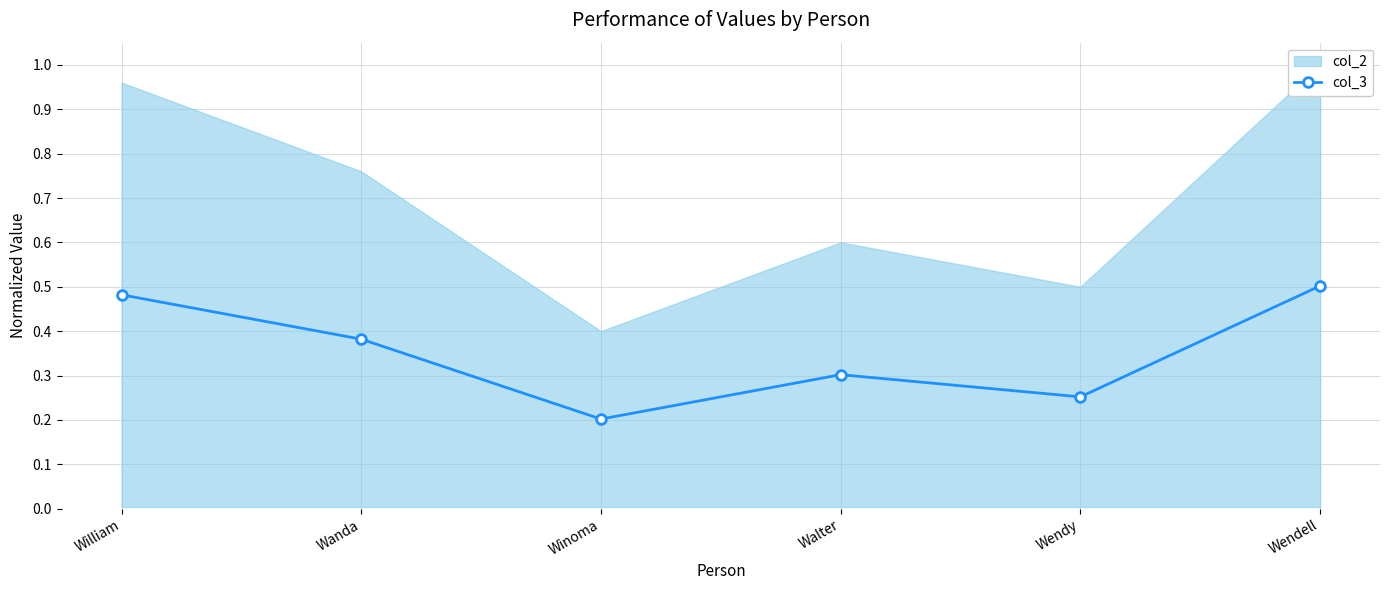

Rank the categories by value from lowest to highest.

Winoma, Wendy, Walter, Wanda, William, Wendell